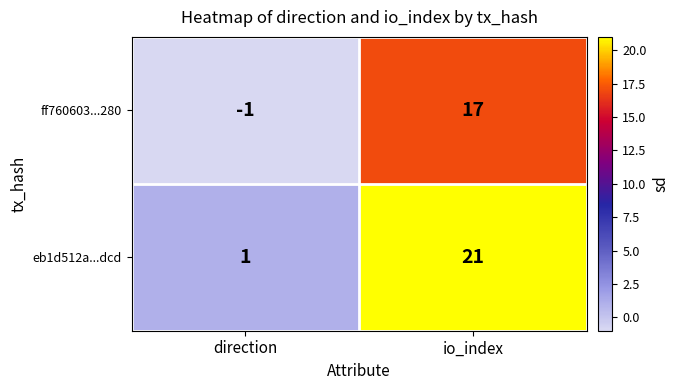

True or false: eb1d512a...dcd has a value of 21 at io_index.

True